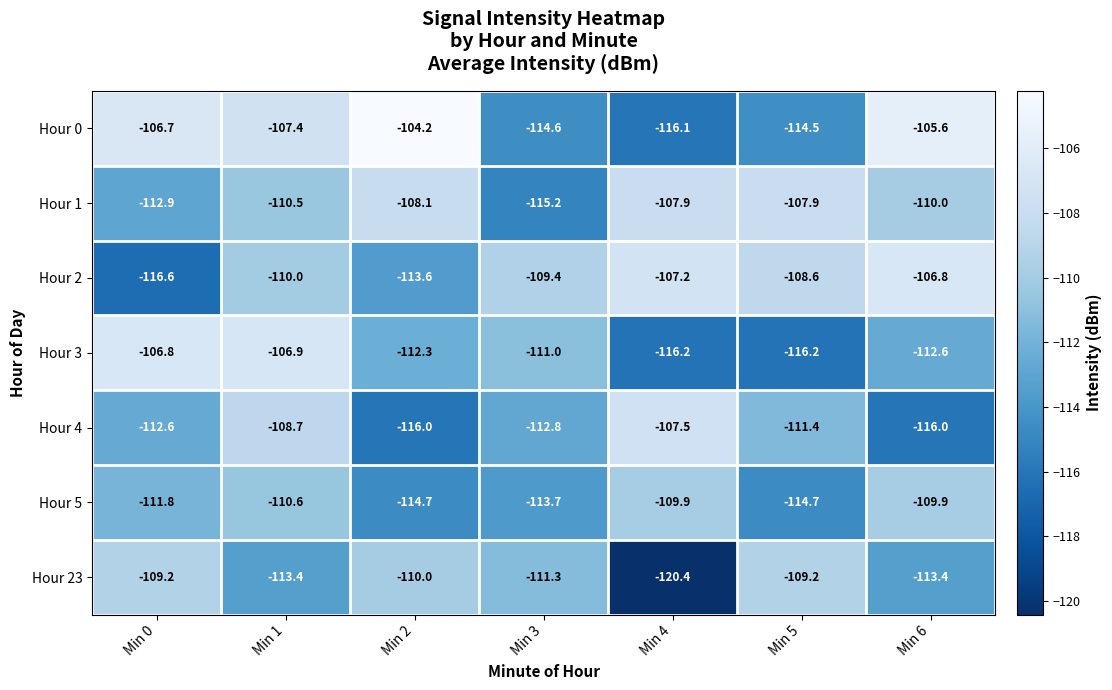

What is the total value across all series at Min 6?

-774.3